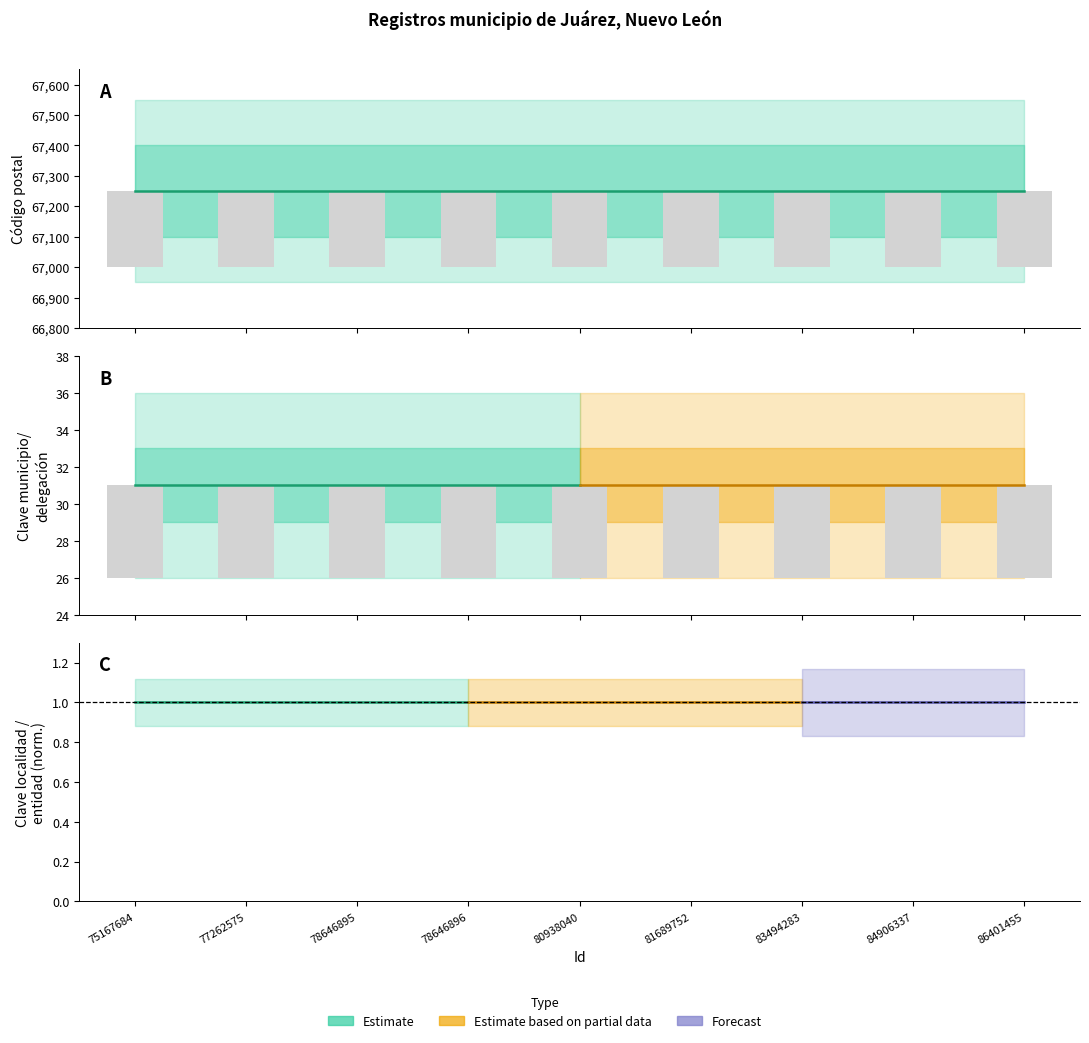

Between 75167684 and 81689752, which series saw the biggest shift?

Código postal